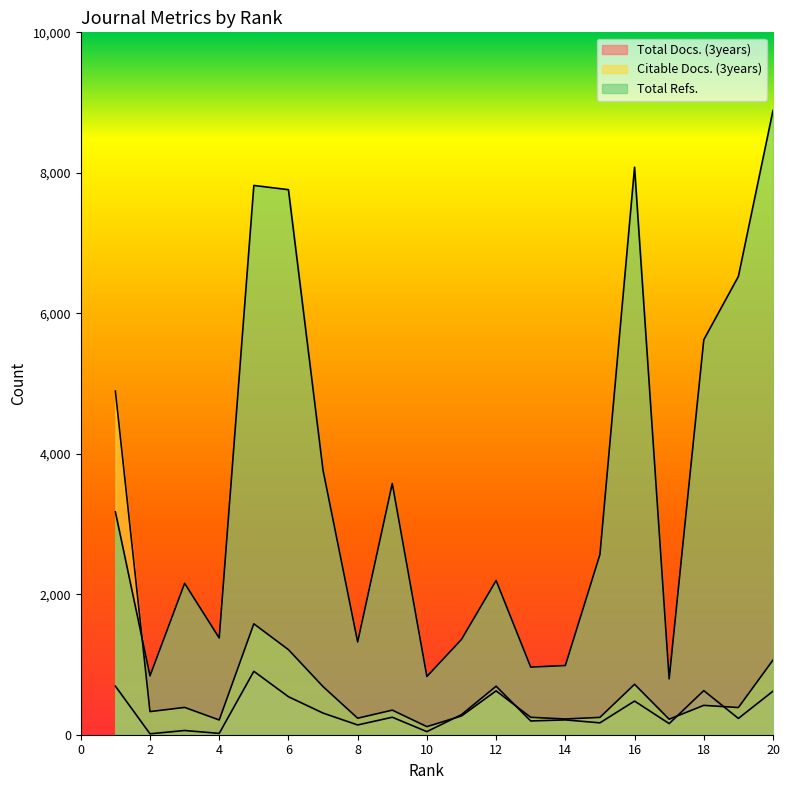

Does the chart display data point markers on the line(s)?

No